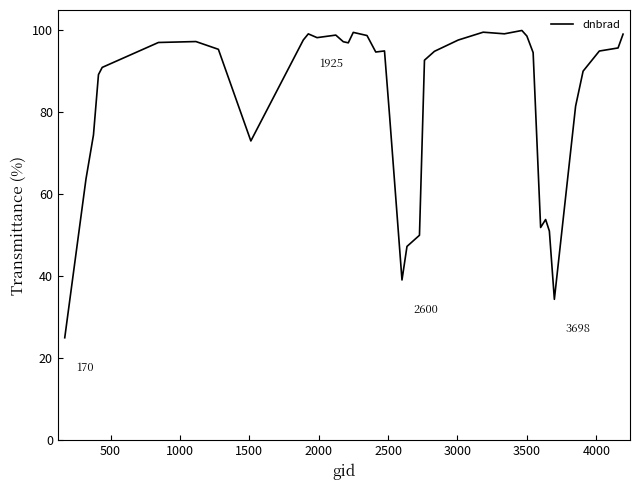

What is the smallest value displayed?

25.0